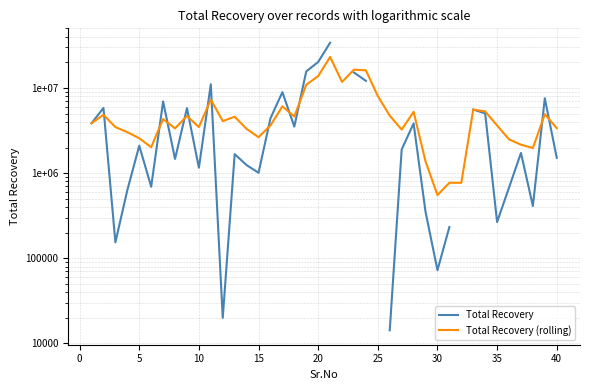

Between 26 and 39, which is larger?

26